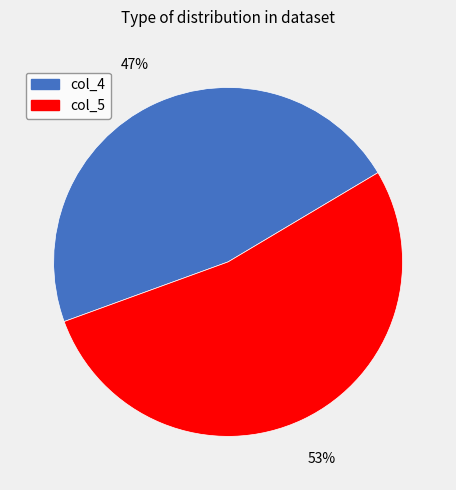

Is it true that col_4 is 54% of the pie?

False